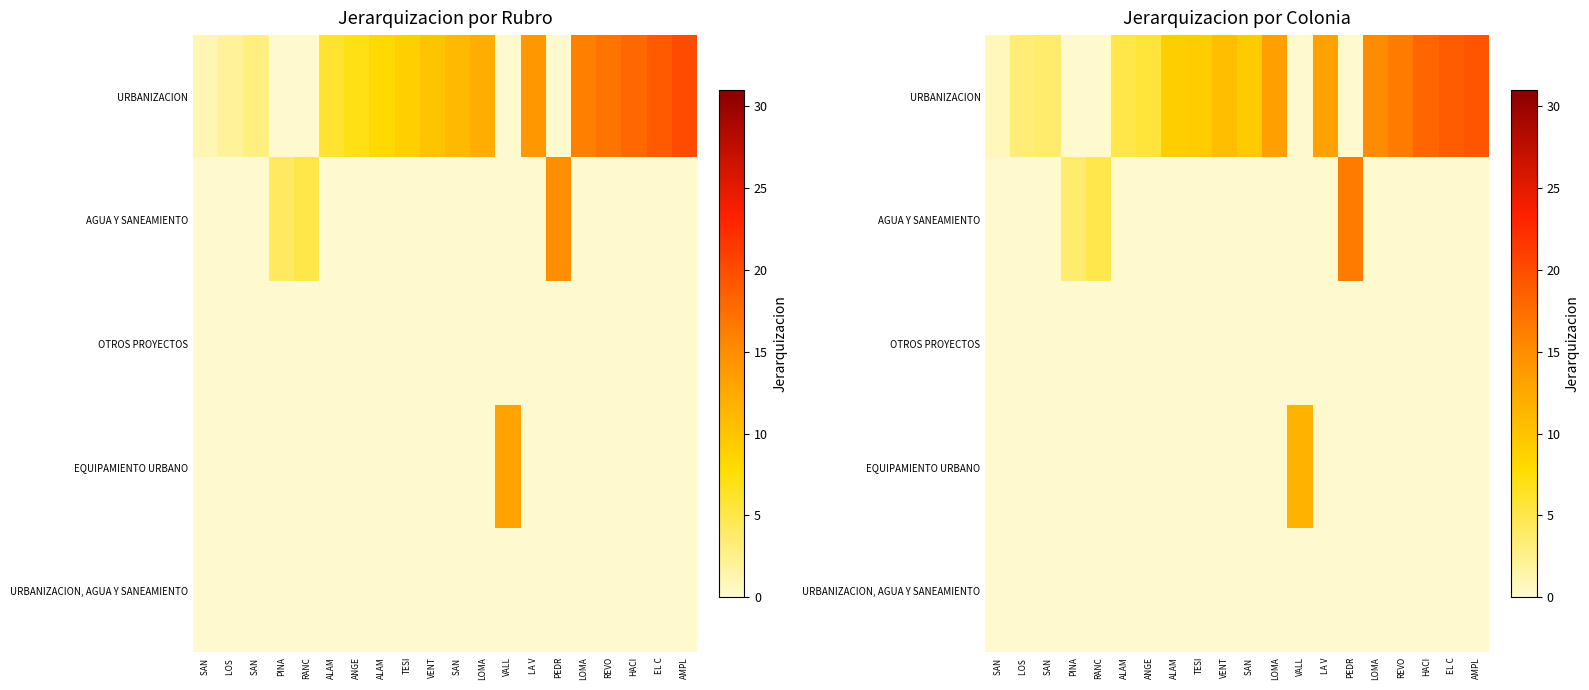

Rank the categories by EQUIPAMIENTO URBANO value from lowest to highest.

SAN, LOS, SAN, PINA, RANC, ALAM, ANGE, ALAM, TESI, VENT, SAN, LOMA, LA V, PEDR, LOMA, REVO, HACI, EL C, AMPL, VALL